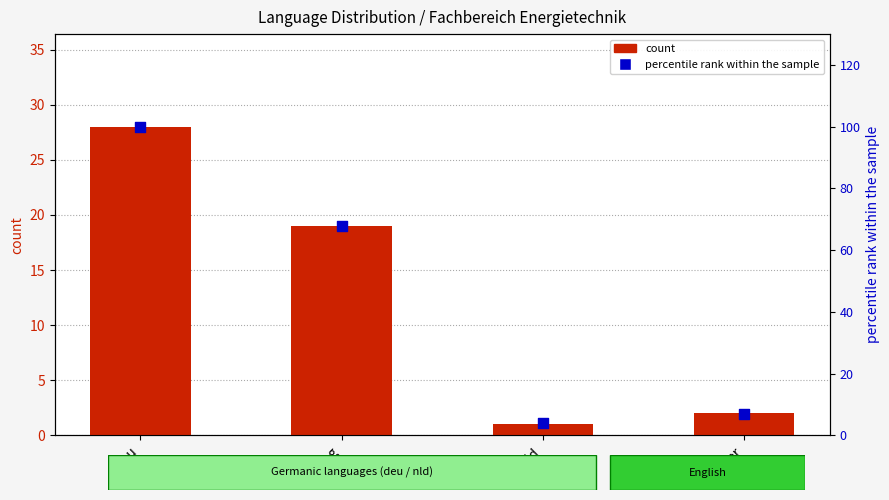

Which series has the largest total across all categories?

percentile rank within the sample